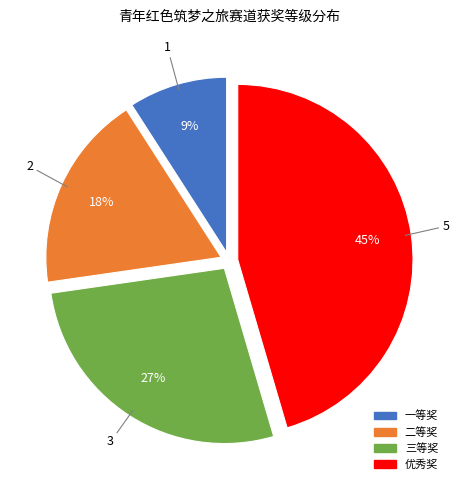

To the nearest percent, what percentage of the pie is 优秀奖?

45%